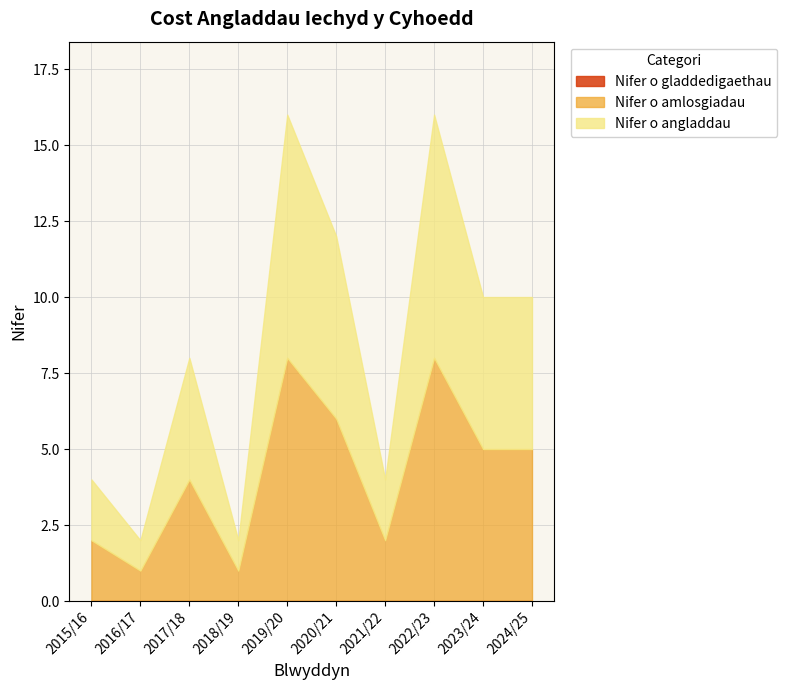

Between 2017/18 and 2018/19, which series saw the biggest shift?

Nifer o angladdau